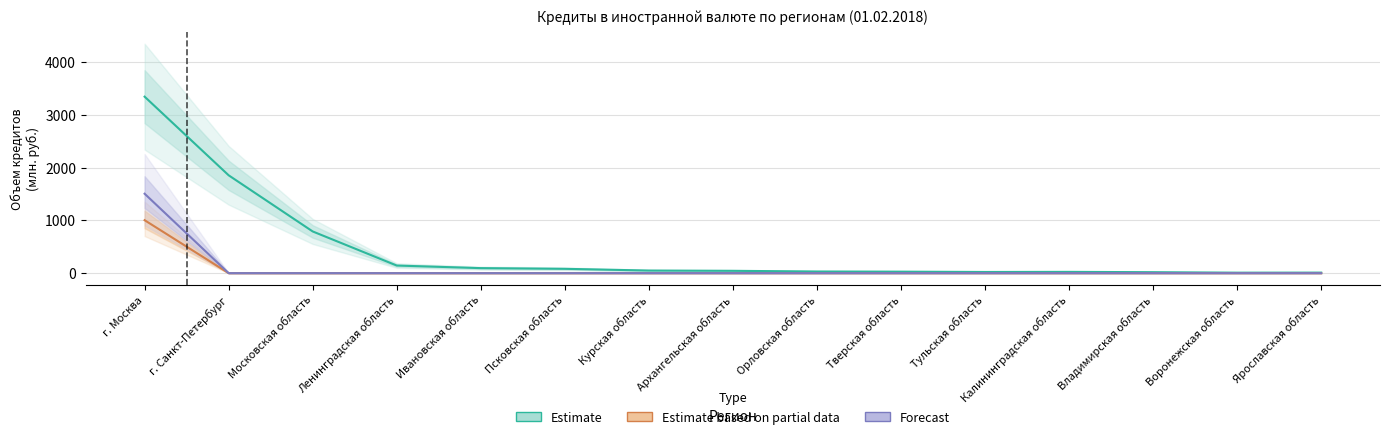

At which category is the sum across all series the highest?

г. Москва